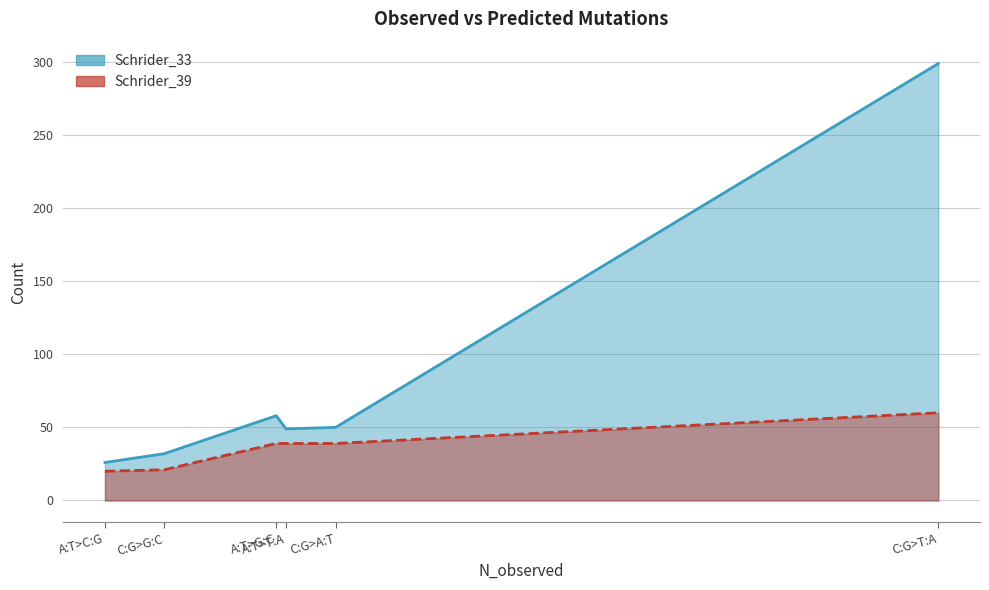

Which has a higher value, A:T>C:G or A:T>T:A?

A:T>T:A